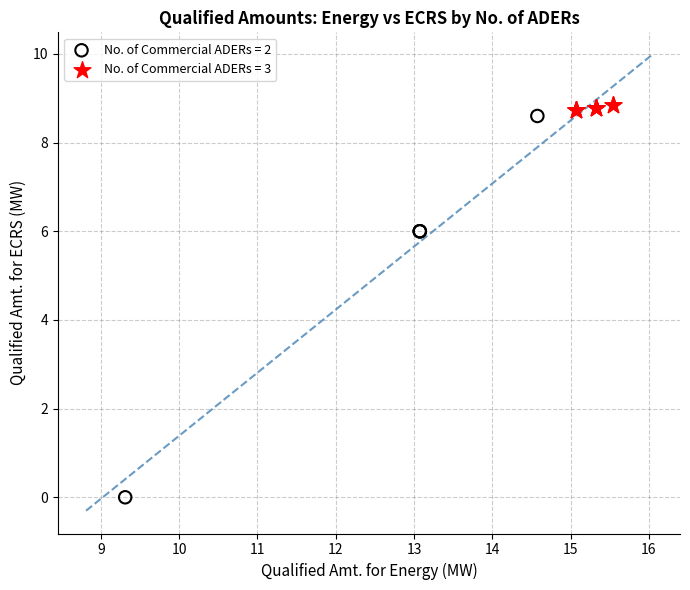

Which series reaches the minimum Y coordinate?

No. of Commercial ADERs = 2